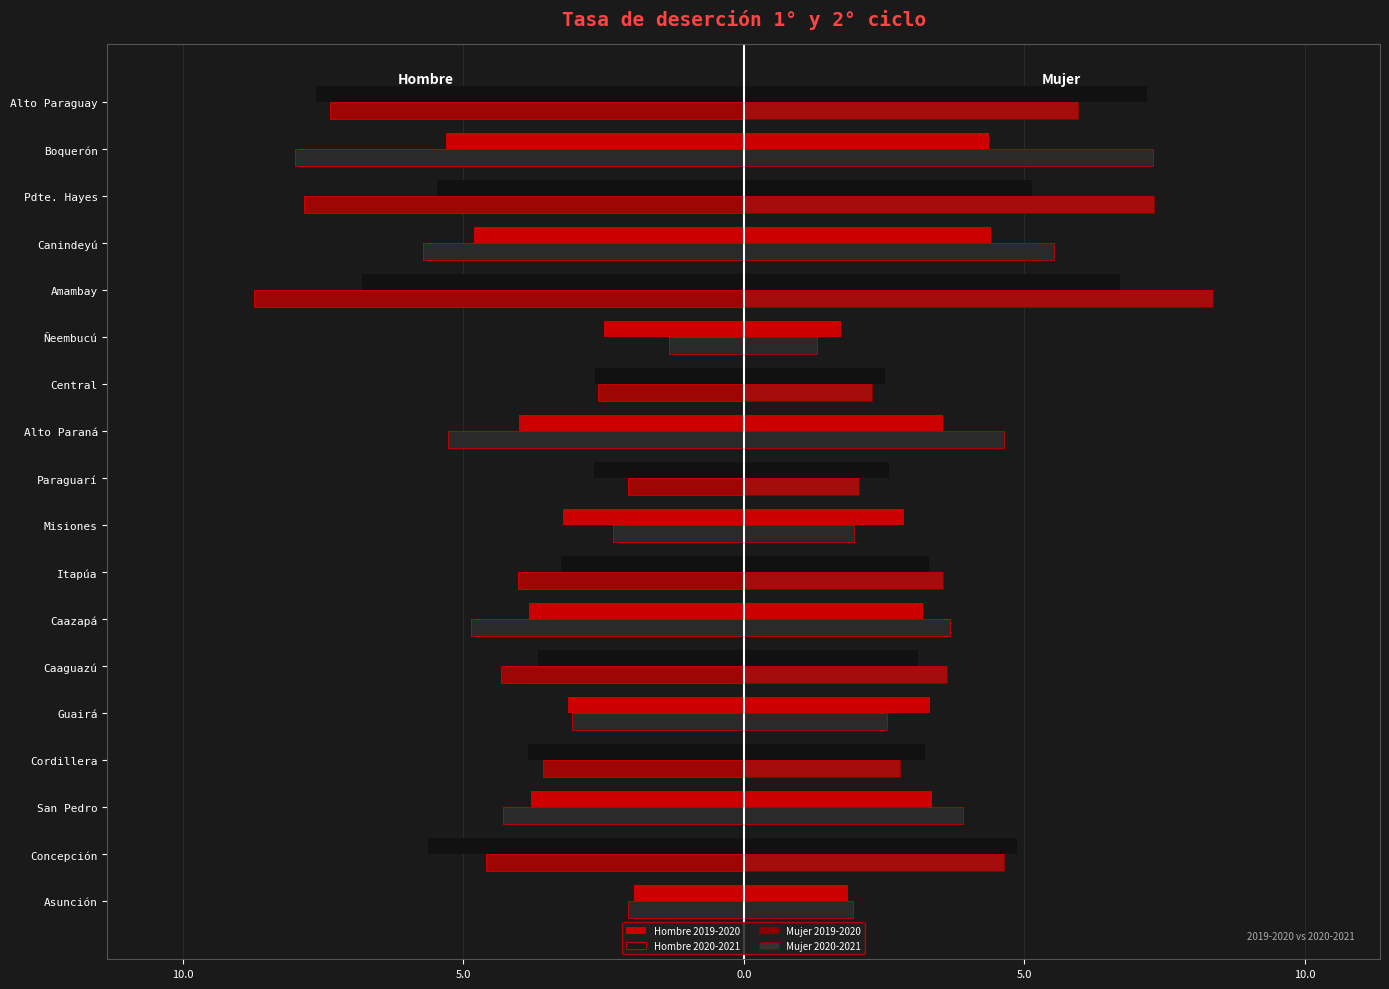

What is the minimum value for Hombre 2019-2020?

-7.6